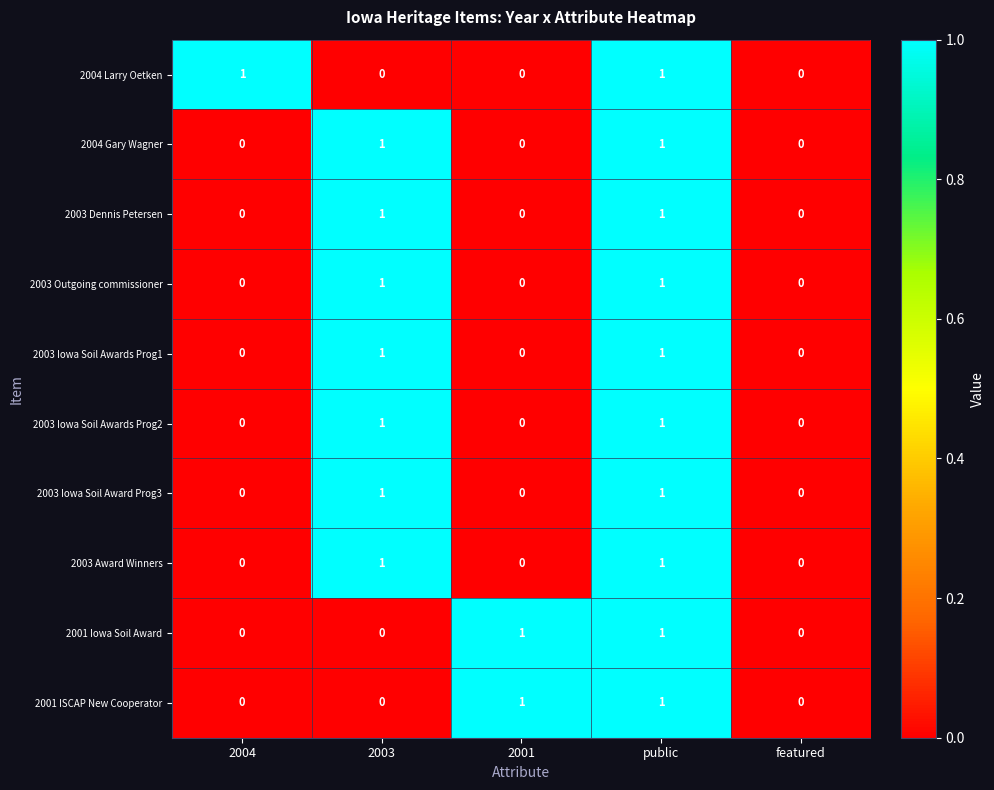

True or false: 2003 Outgoing commissioner has a value of 1 at 2003.

True